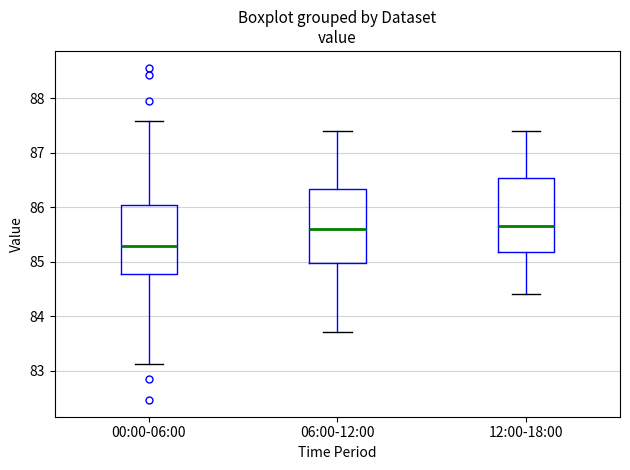

Reading left to right, read every box against the y-axis: the position of its median line, the range the box covers, and the ends of its whiskers. The values are not printed on the chart, so give them approximately, as read against the axis.

00:00-06:00: median 85.3, box 84.8 to 86.0, whiskers 83.1 to 87.6
06:00-12:00: median 85.6, box 85.0 to 86.3, whiskers 83.7 to 87.4
12:00-18:00: median 85.7, box 85.2 to 86.5, whiskers 84.4 to 87.4